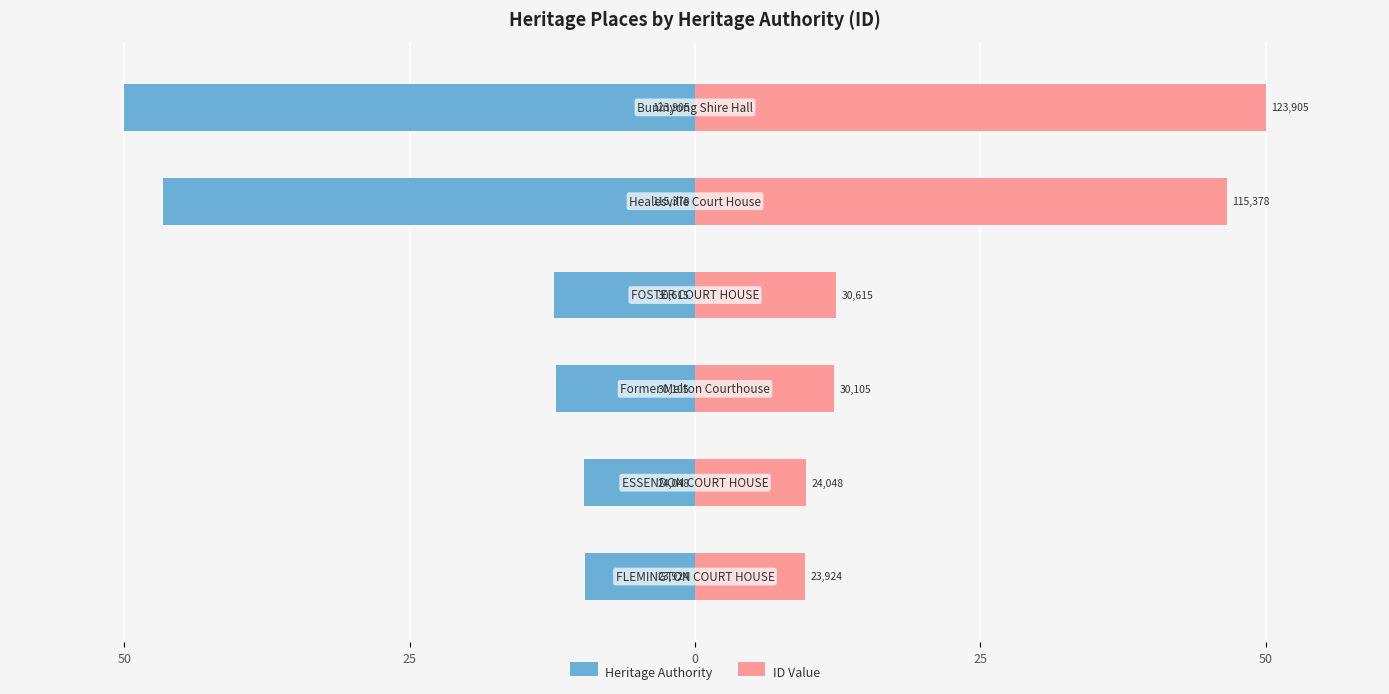

What is the maximum value shown in the chart?

50.0